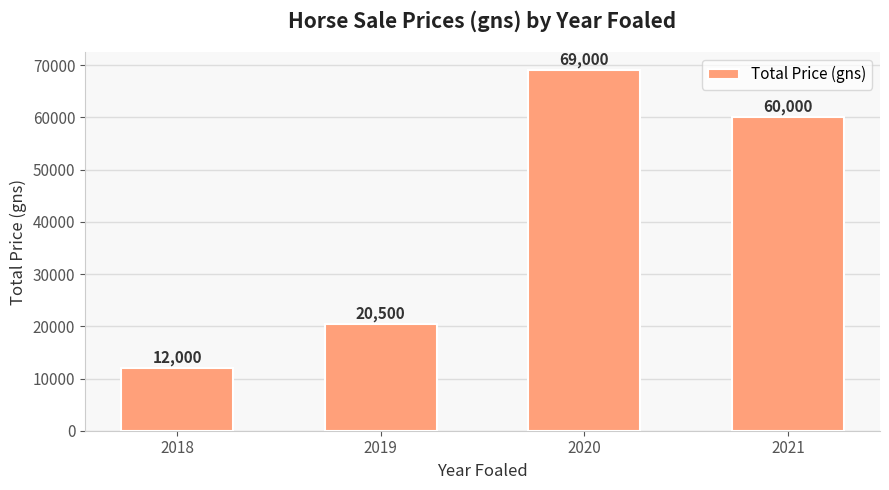

Reading right to left, extract all data points from this chart.

2021=60000	2020=69000	2019=20500	2018=12000